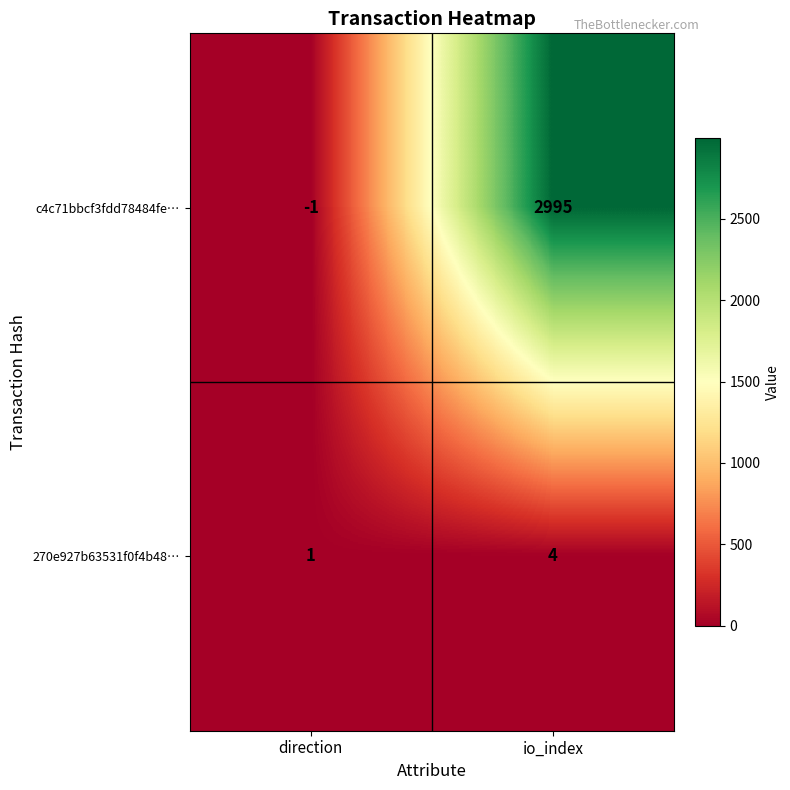

The value of c4c71bbcf3fdd78484fe… at io_index is 2995. True or false?

True